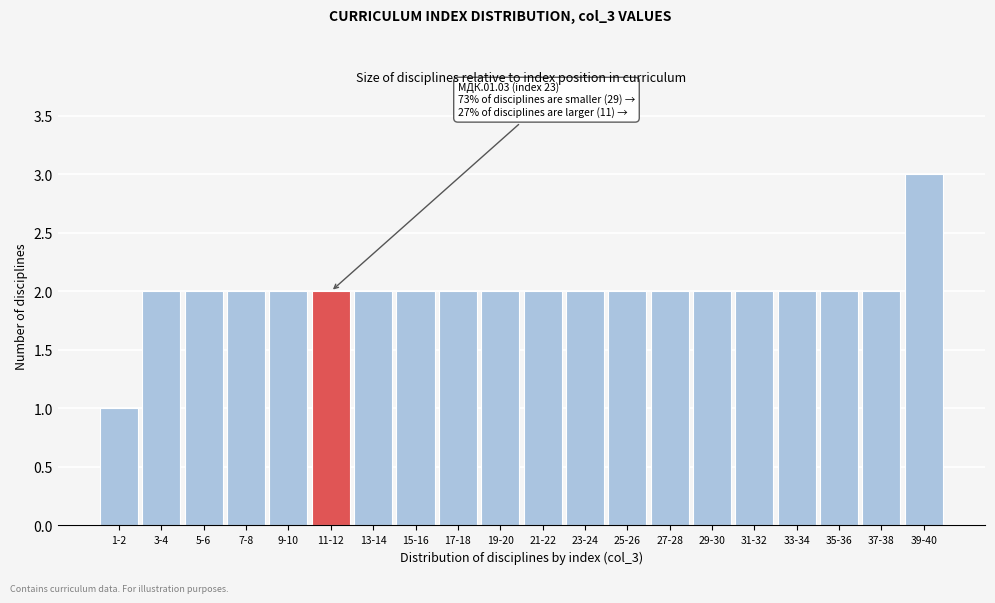

Reading left to right, list all the values displayed in this chart.

1	2	2	2	2	2	2	2	2	2	2	2	2	2	2	2	2	2	2	3